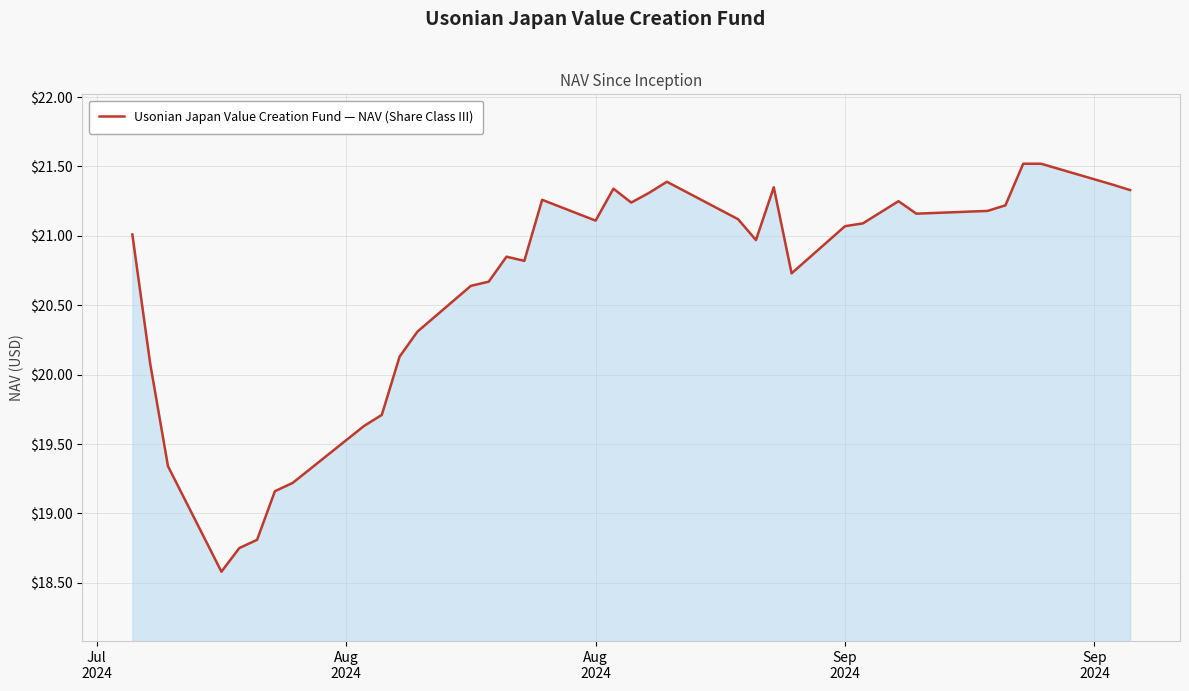

What is the sum of all values?

763.4